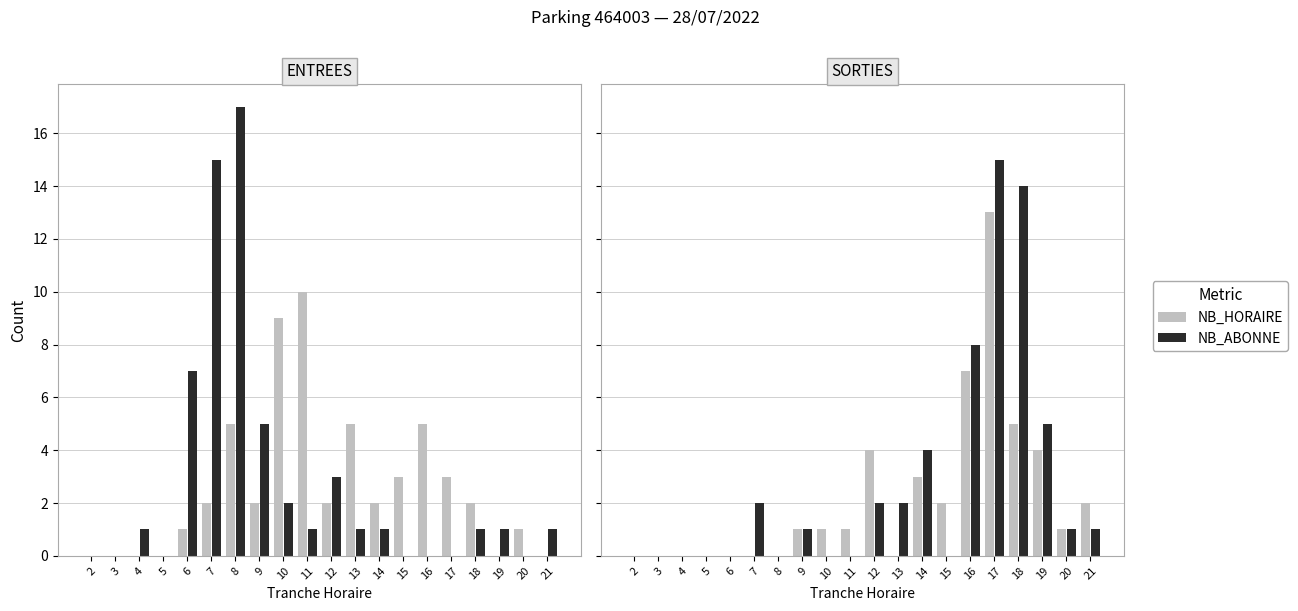

Rank the series by their average value, from lowest to highest.

NB_HORAIRE, NB_ABONNE